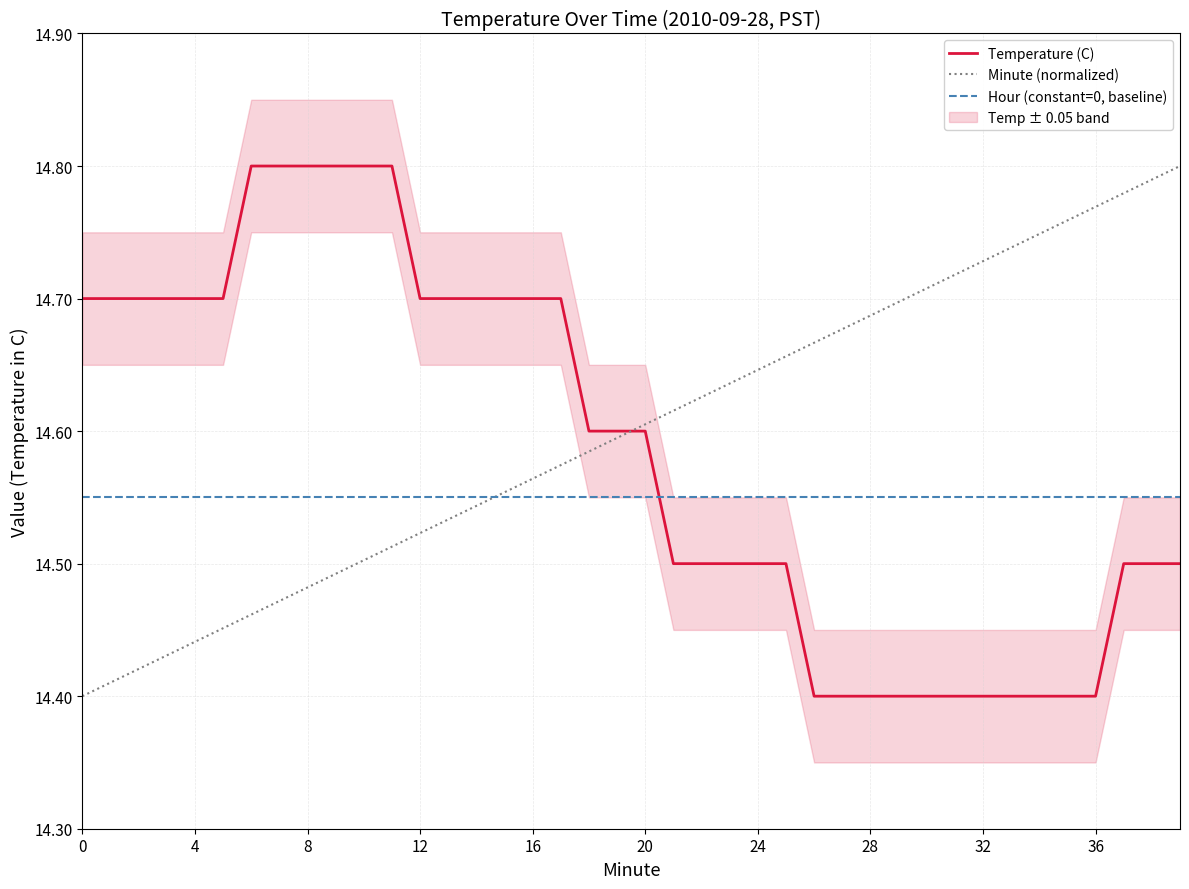

How many lines are shown in the chart?

3